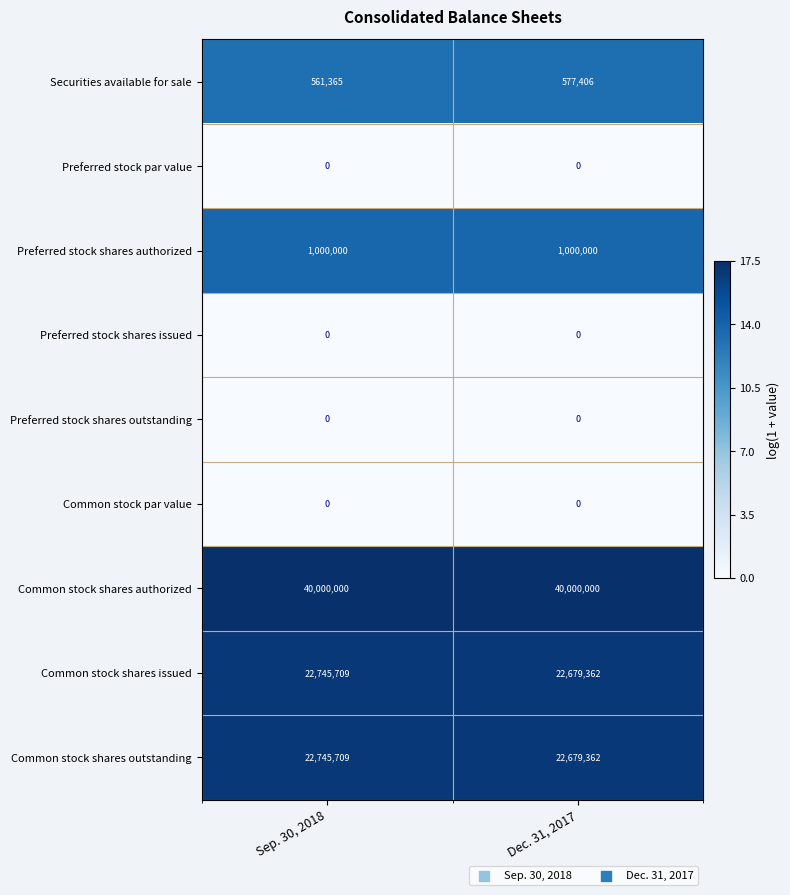

What is the difference between the highest and lowest values at Dec. 31, 2017?

40000000